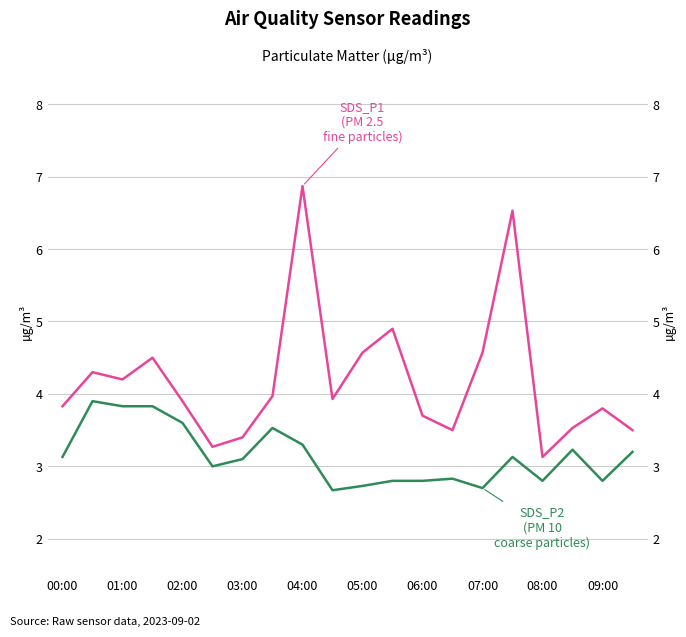

Which has a higher value, 09:00 or 12?

09:00